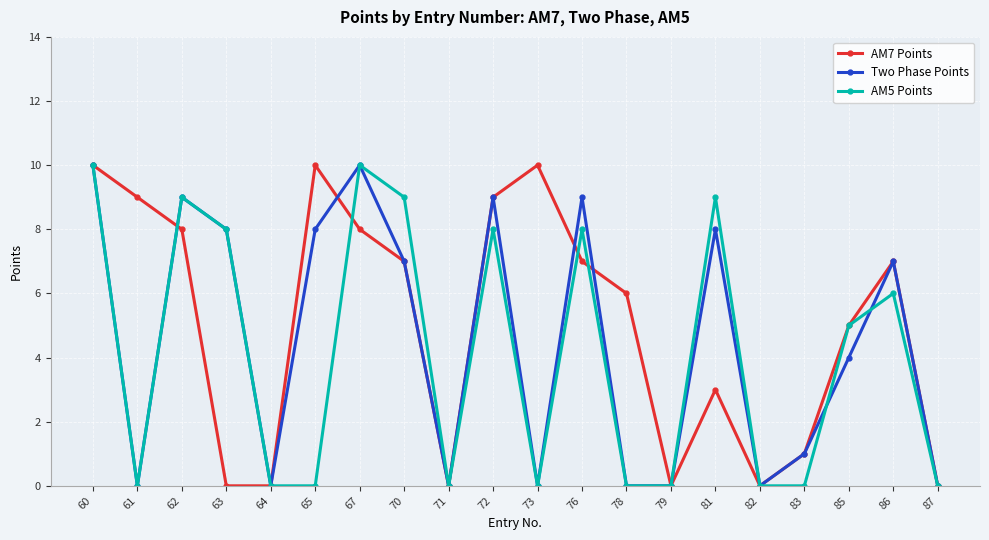

What is the value of the Two Phase Points point at the 19th from the left?

7